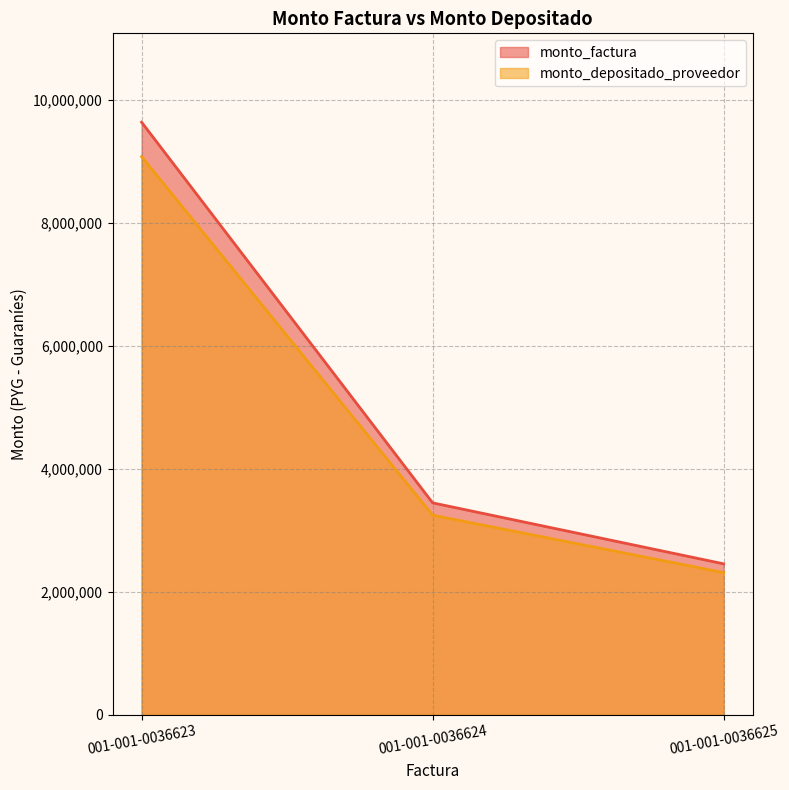

What are all the series names shown in the legend?

monto_factura, monto_depositado_proveedor